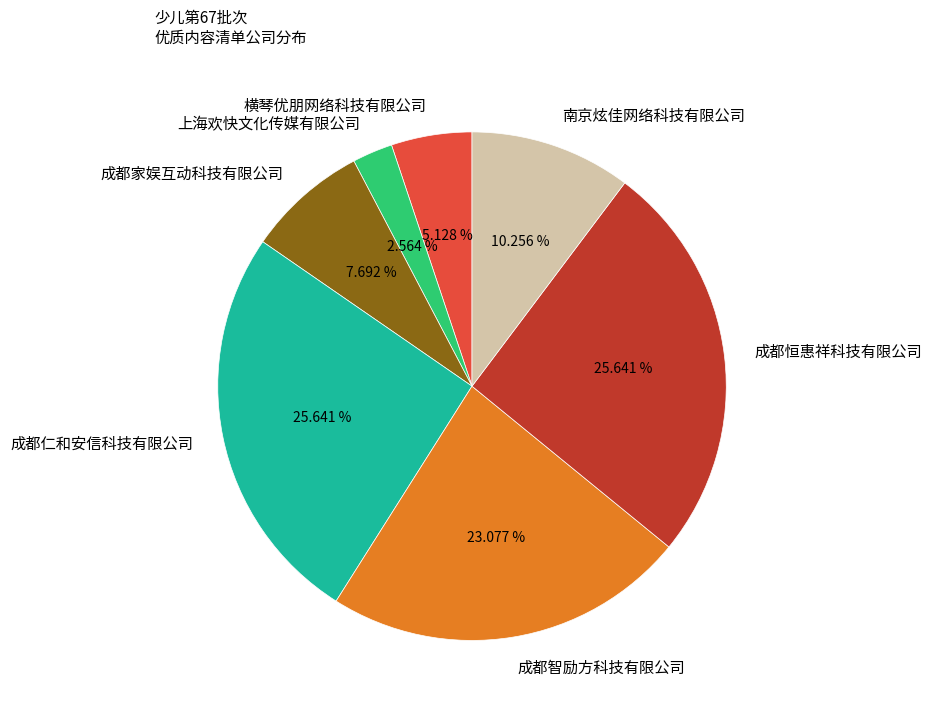

Count the number of slices in the pie.

7